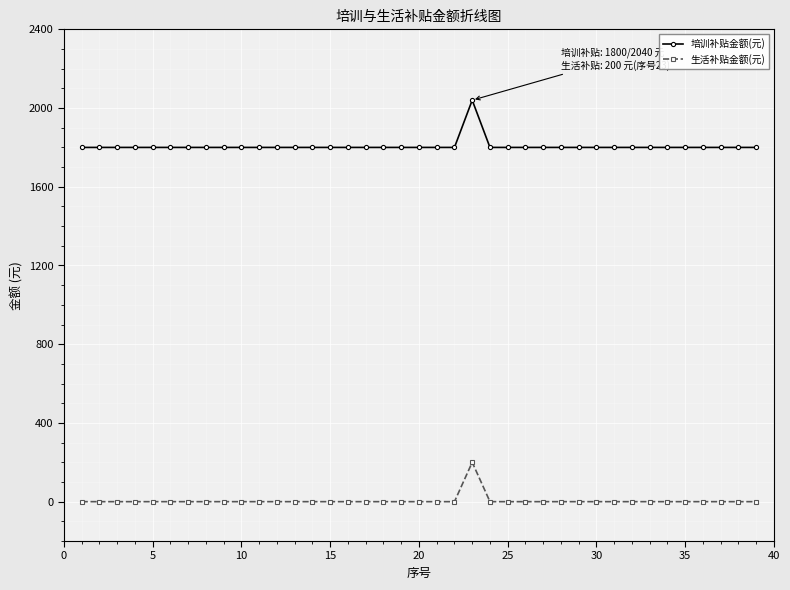

Rank the series by their average value, from highest to lowest.

培训补贴金额(元), 生活补贴金额(元)